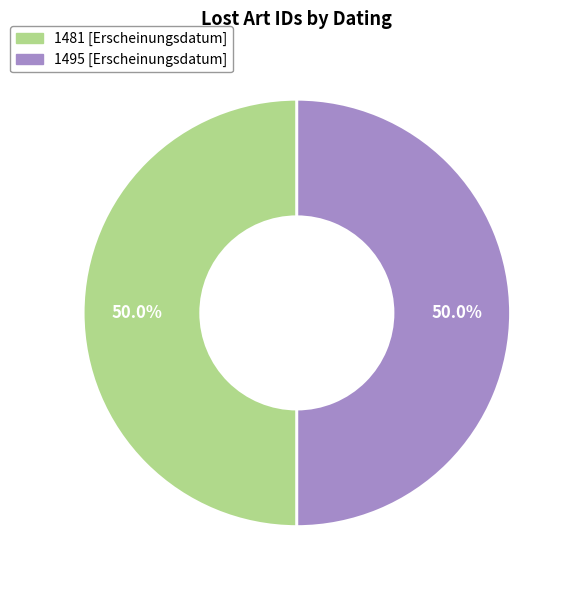

The 1495 [Erscheinungsdatum] slice represents 35% of the pie. True or false?

False